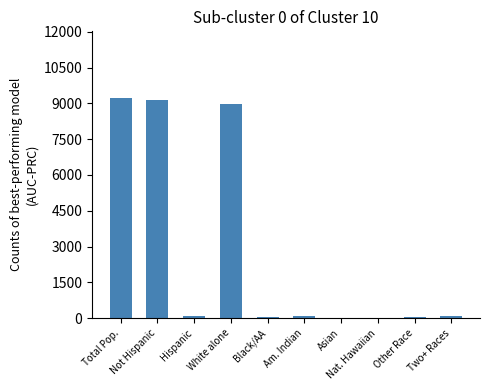

What is the maximum value shown in the chart?

9243